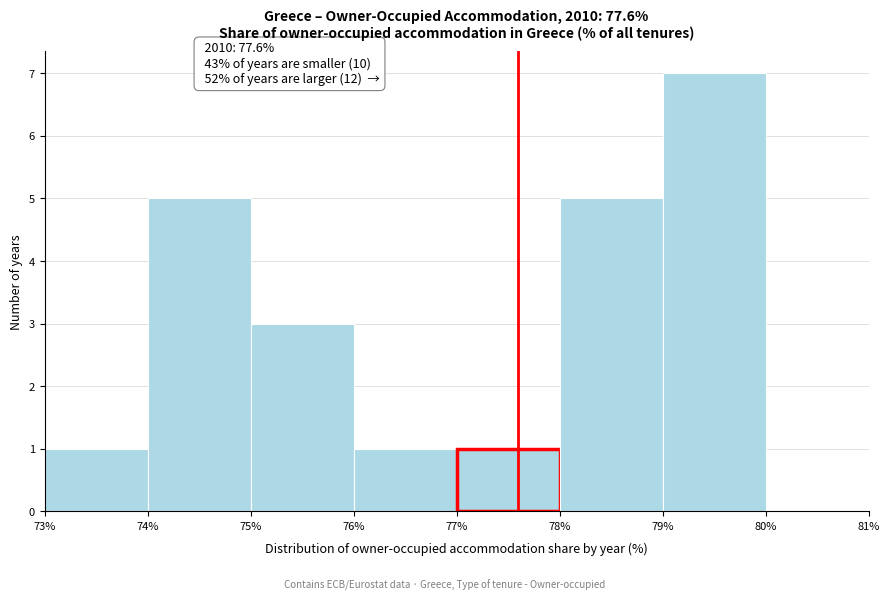

Over which range of the x-axis is the bar tallest?

79% to 80%